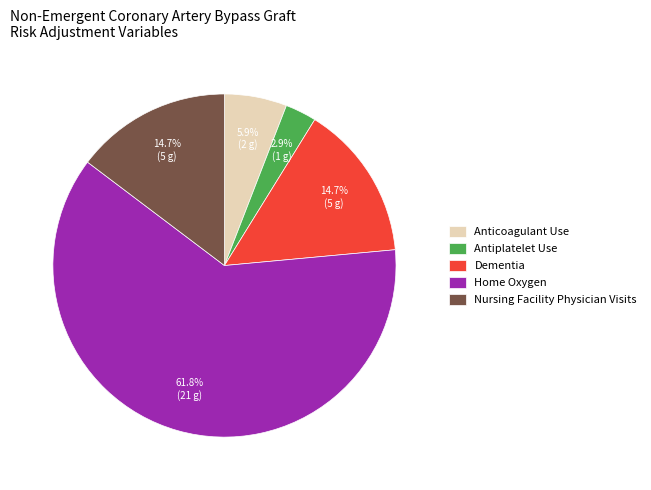

Does Dementia represent more than half of the total?

No